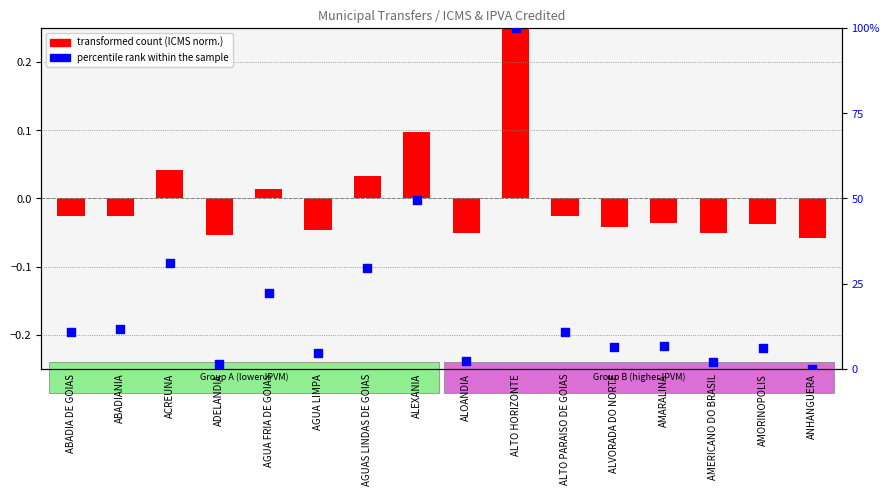

What is the ratio of the value at ALEXANIA to the value at ABADIA DE GOIAS?

4.6